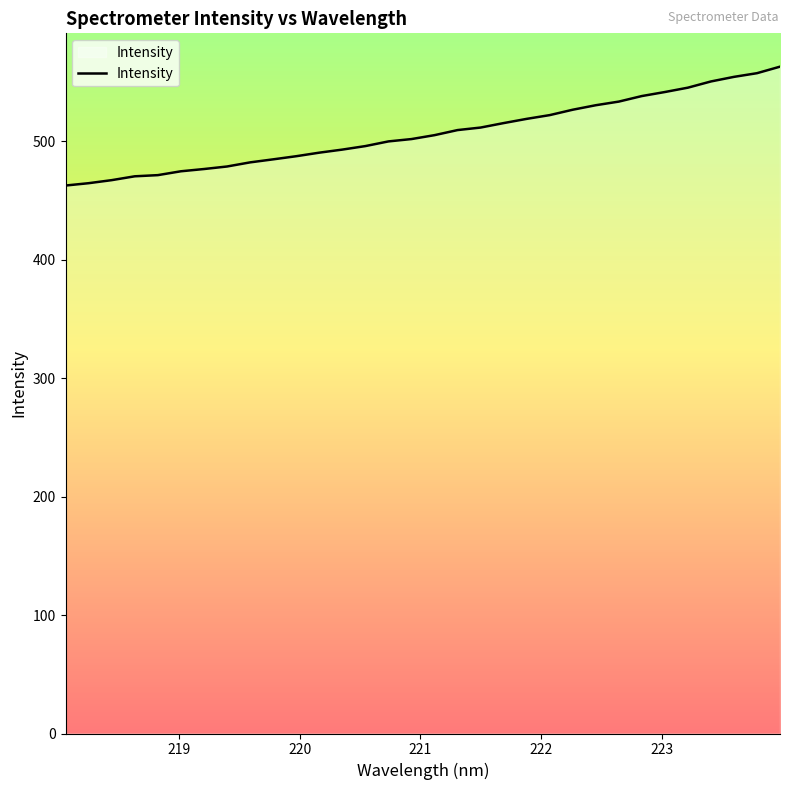

What is the smallest value displayed?

462.7